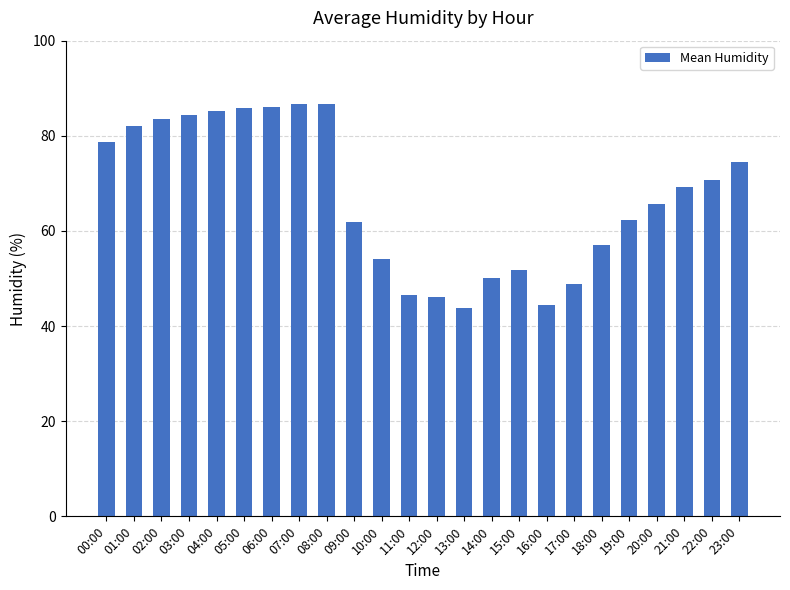

What position from the left is 19:00?

20